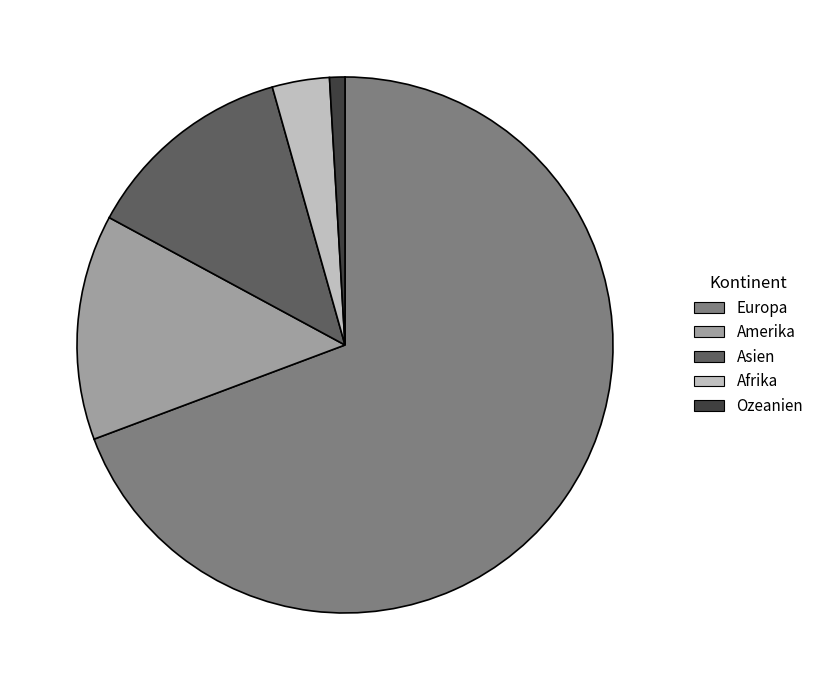

Which has a higher value, Europa or Afrika?

Europa